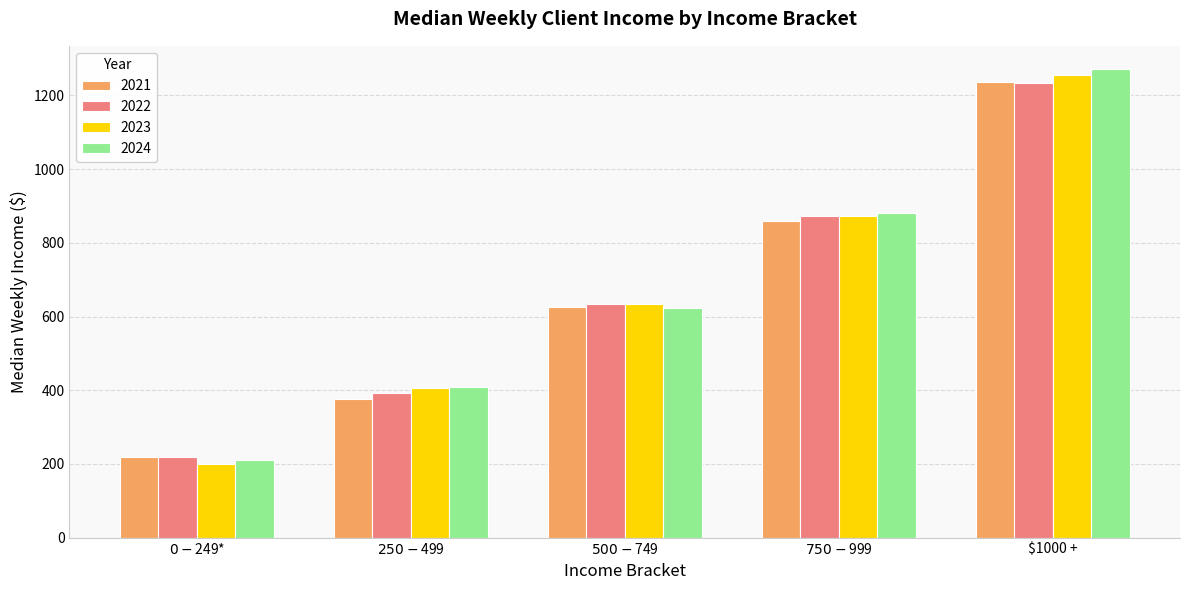

Count the number of data series in this chart.

4